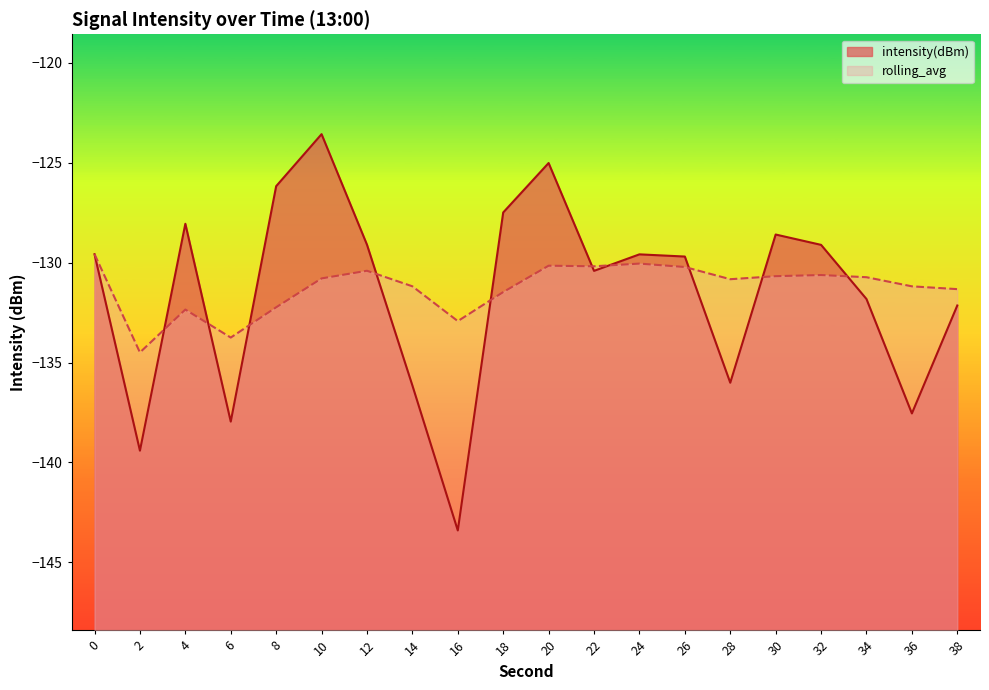

Reading left to right, transcribe all the data shown in this chart.

intensity(dBm): -129.6	-139.4	-128.1	-138.0	-126.2	-123.6	-129.1	-136.2	-143.4	-127.5	-125.0	-130.4	-129.6	-129.7	-136.0	-128.6	-129.1	-131.8	-137.5	-132.1
rolling_avg: -129.6	-134.5	-132.3	-133.8	-132.2	-130.8	-130.4	-131.2	-132.9	-131.5	-130.2	-130.2	-130.0	-130.2	-130.8	-130.7	-130.6	-130.7	-131.2	-131.3